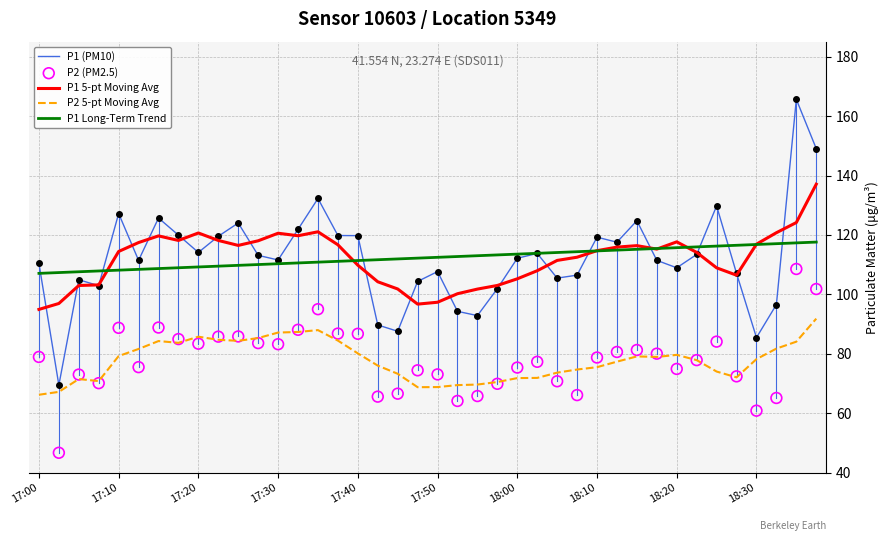

Which series has the largest total across all categories?

P1 (PM10)